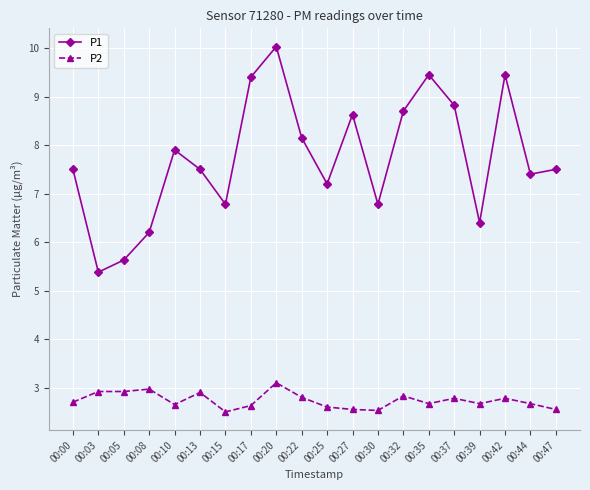

Is this an area chart (filled region under the line)?

No